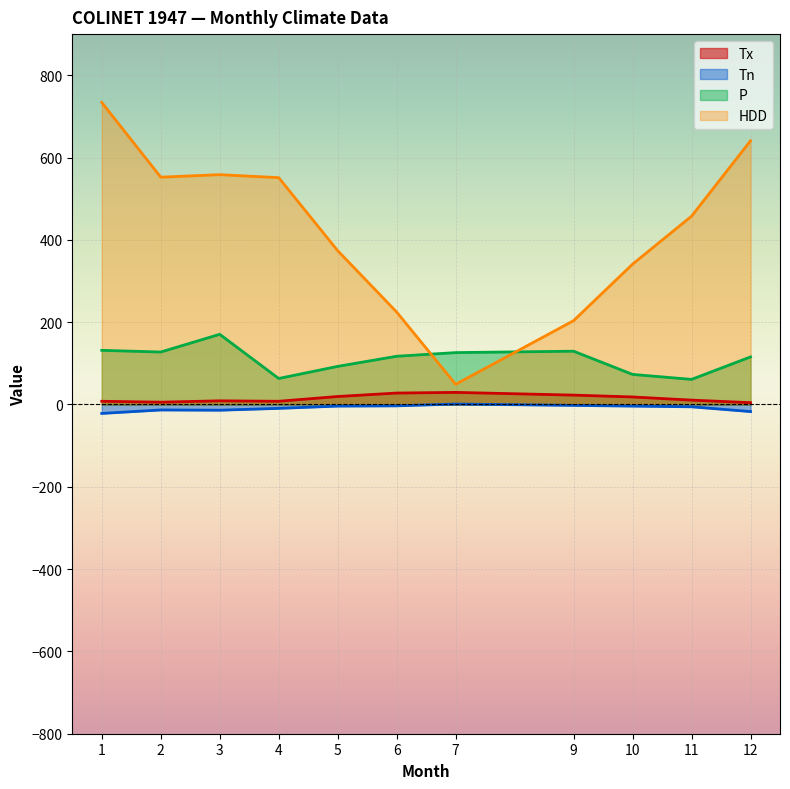

Where is HDD nearest to the value 391?

5